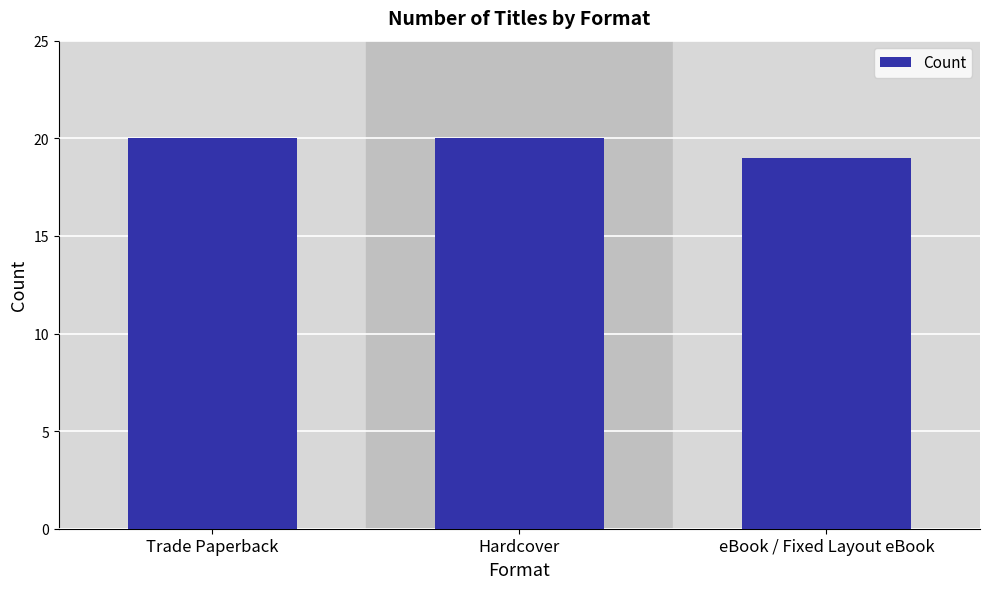

What is the smallest value displayed?

19